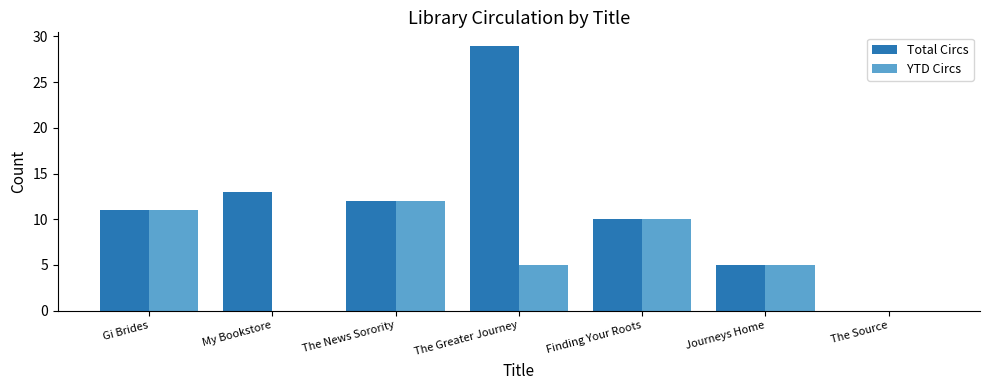

What is the sum of the Total Circs values at The News Sorority and Journeys Home?

17